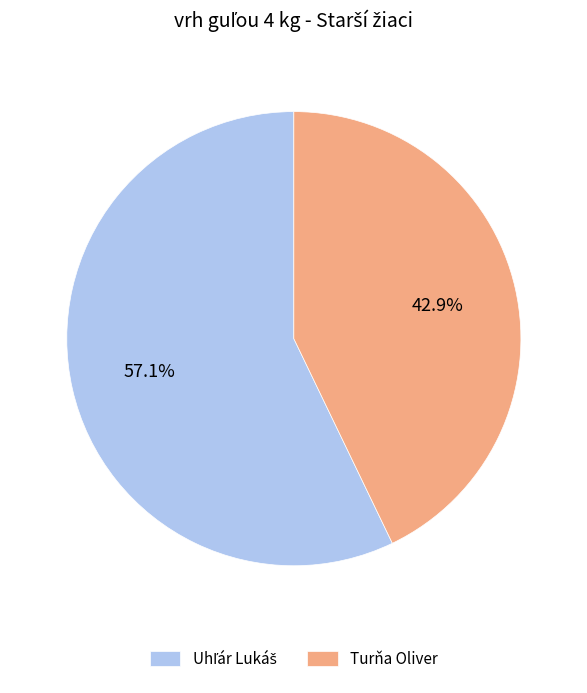

What portion of the pie excludes Turňa Oliver?

57.1%